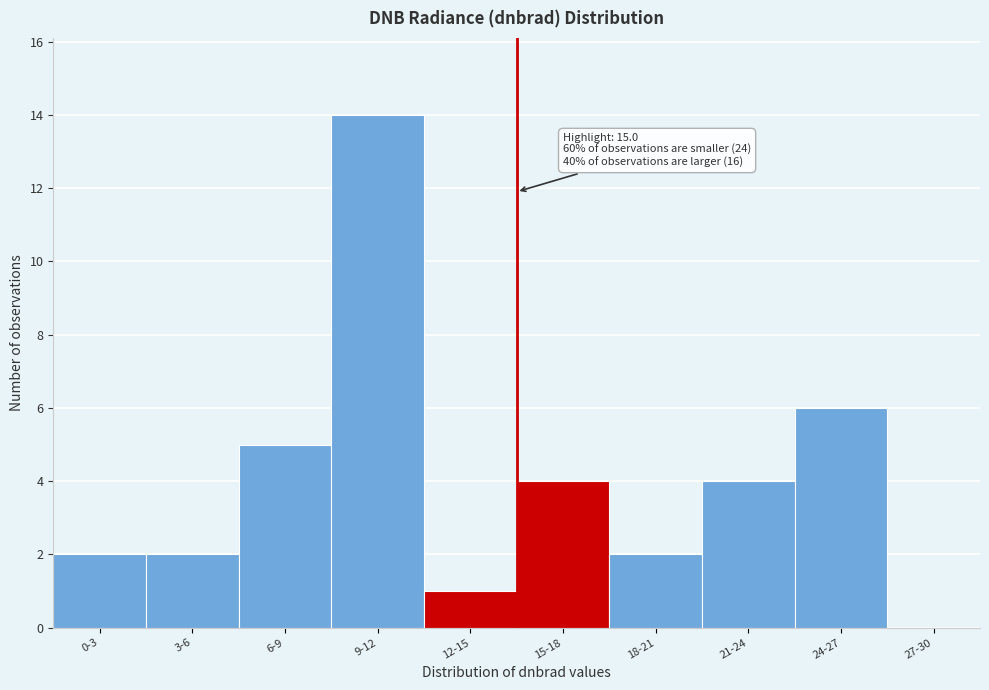

Reading left to right, what are all the values shown in this chart?

0-3=2	3-6=2	6-9=5	9-12=14	12-15=1	15-18=4	18-21=2	21-24=4	24-27=6	27-30=0